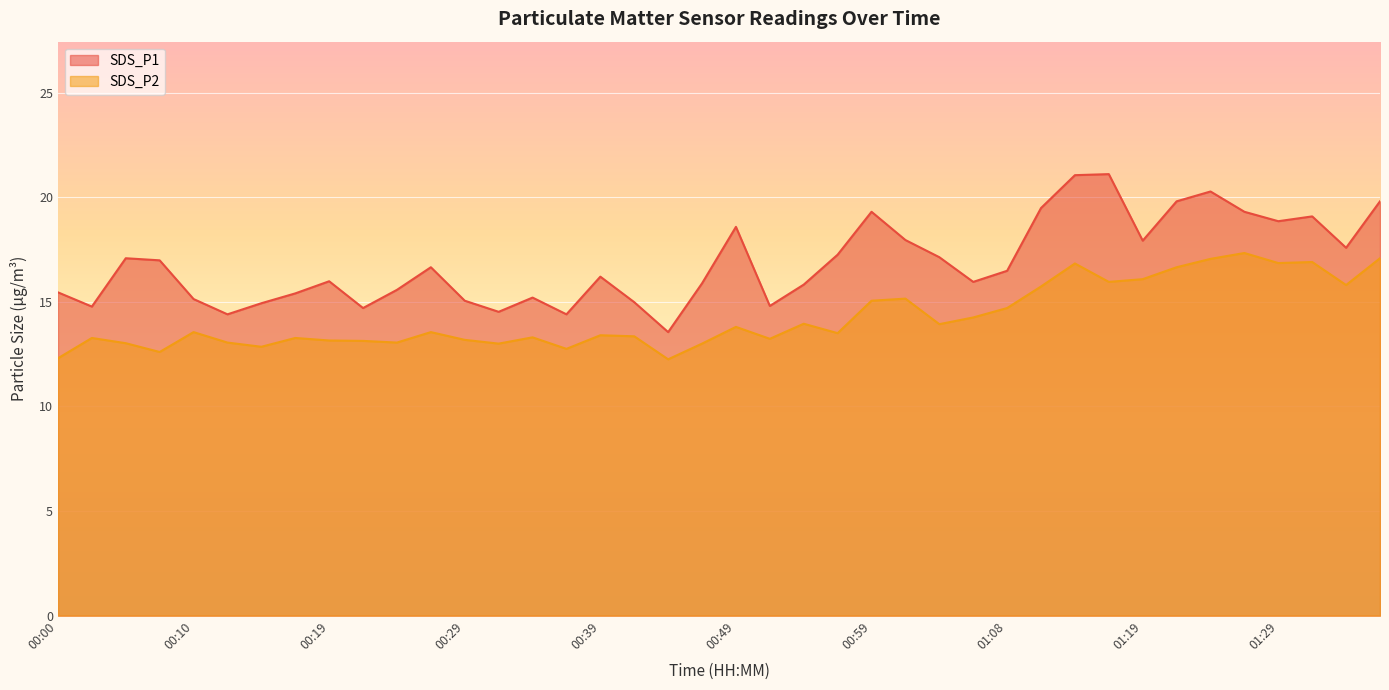

At which label is SDS_P1 closest to 17?

00:07